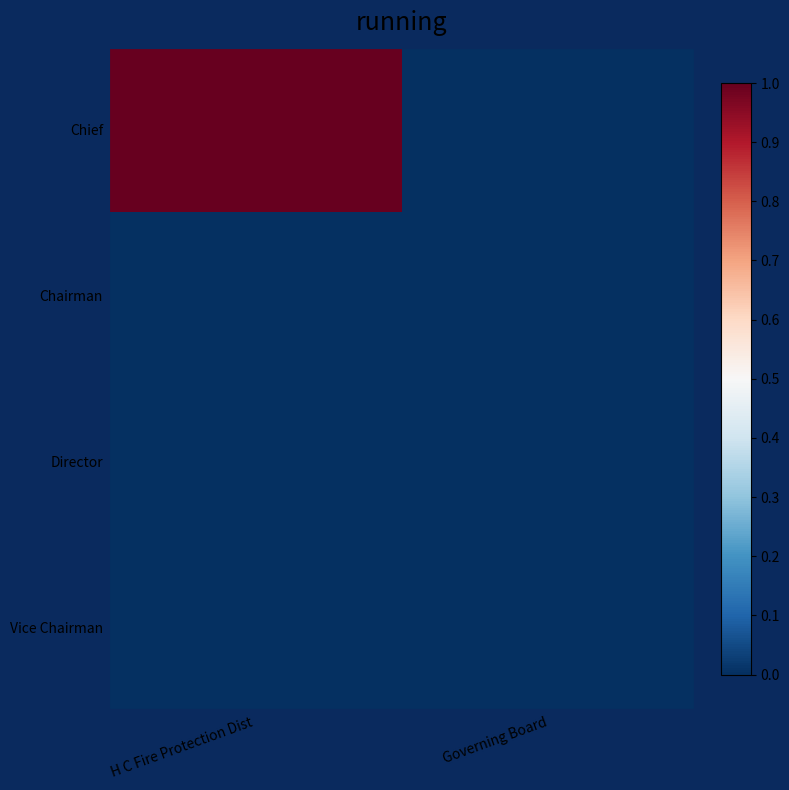

What is the maximum value shown in the chart?

1